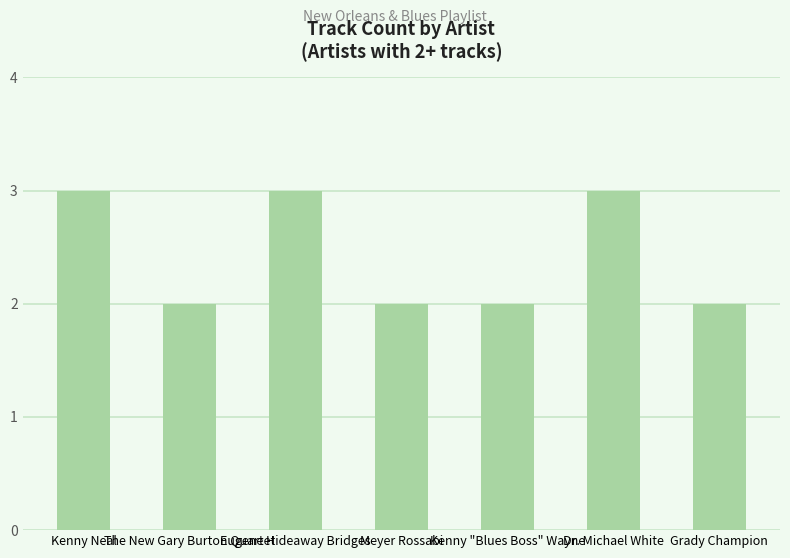

What is the ratio of the value at Dr. Michael White to the value at Grady Champion?

1.5